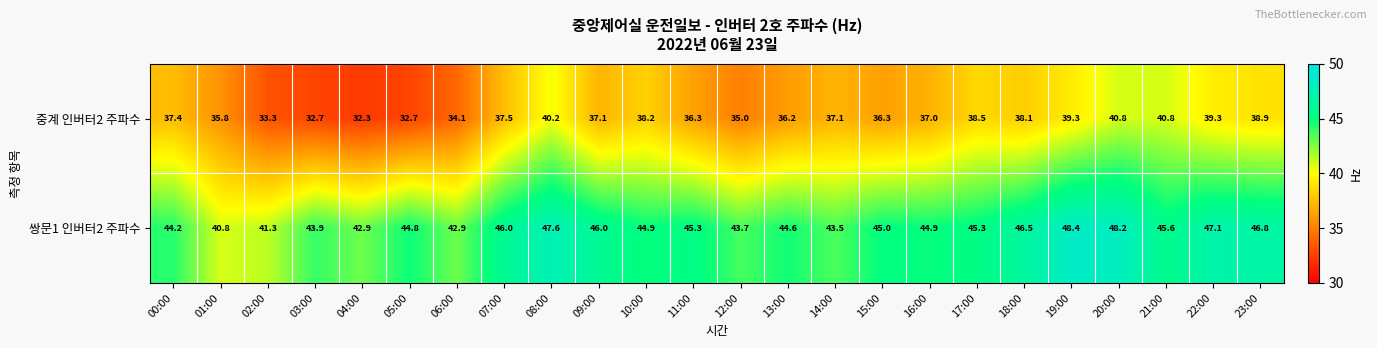

Where is 중계 인버터2 주파수 nearest to the value 36?

01:00